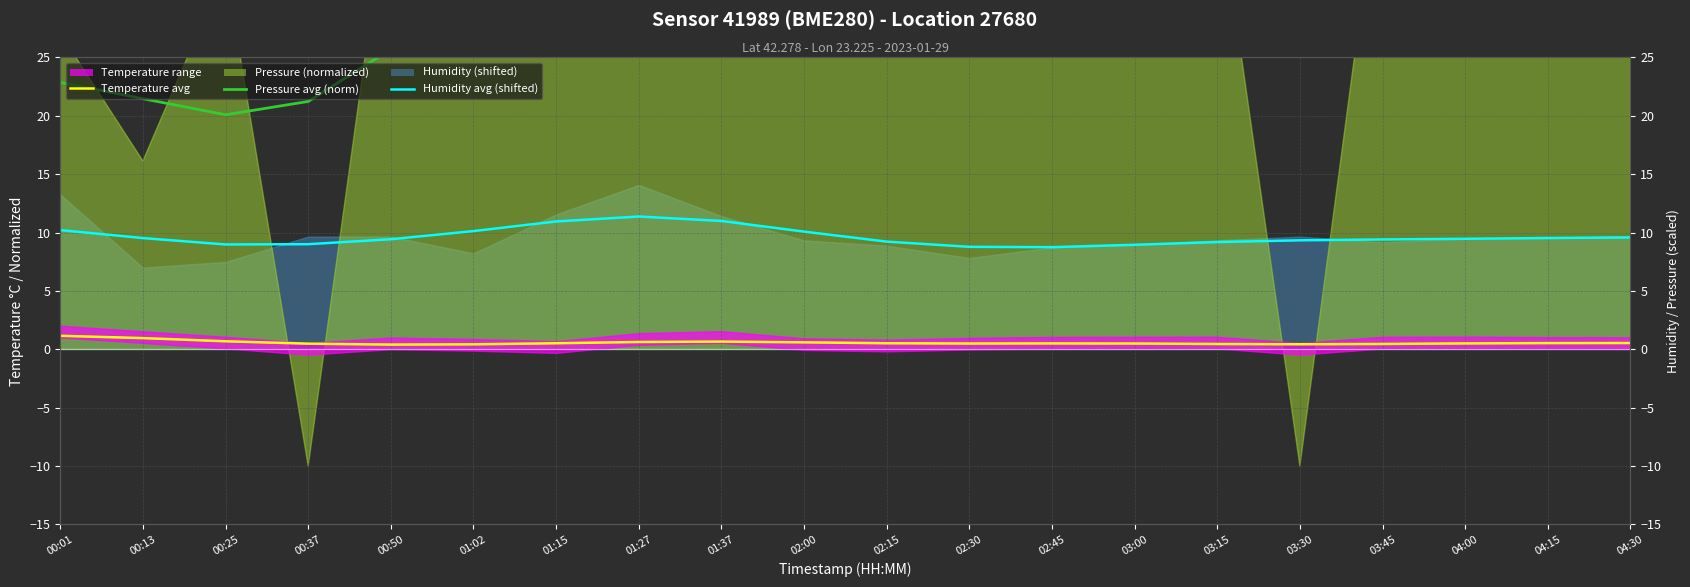

Between 00:37 and 04:30, which series saw the biggest shift?

Pressure avg (norm)